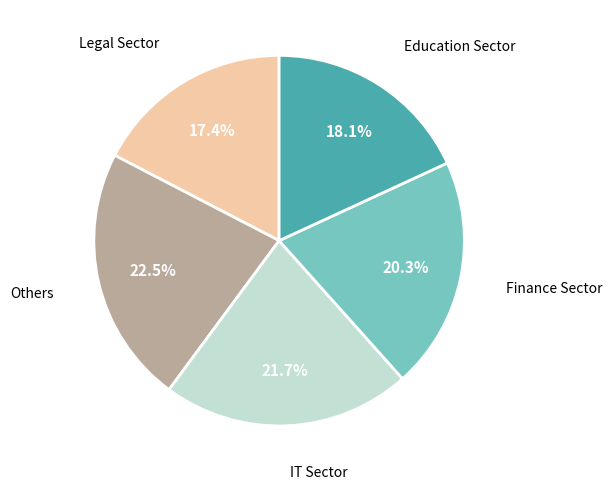

Does any single category account for the majority?

No